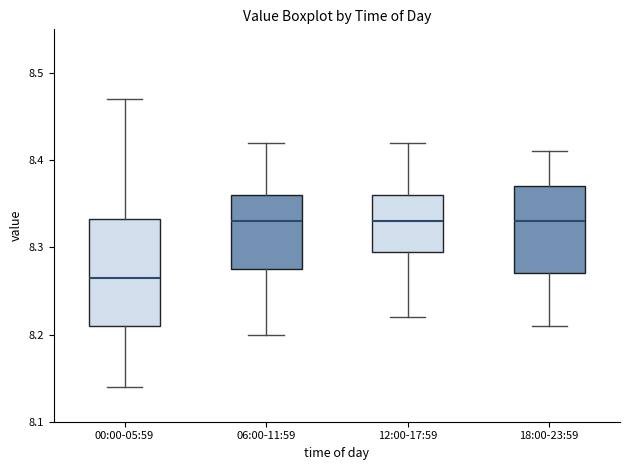

Reading left to right, transcribe this box plot: for each box, give where its median line is, the range the box spans, and where its two whiskers end, as read against the y-axis. The values are not printed on the chart, so give them approximately, as read against the axis.

00:00-05:59: median 8.27, box 8.21 to 8.33, whiskers 8.14 to 8.47
06:00-11:59: median 8.33, box 8.28 to 8.36, whiskers 8.20 to 8.42
12:00-17:59: median 8.33, box 8.30 to 8.36, whiskers 8.22 to 8.42
18:00-23:59: median 8.33, box 8.27 to 8.37, whiskers 8.21 to 8.41